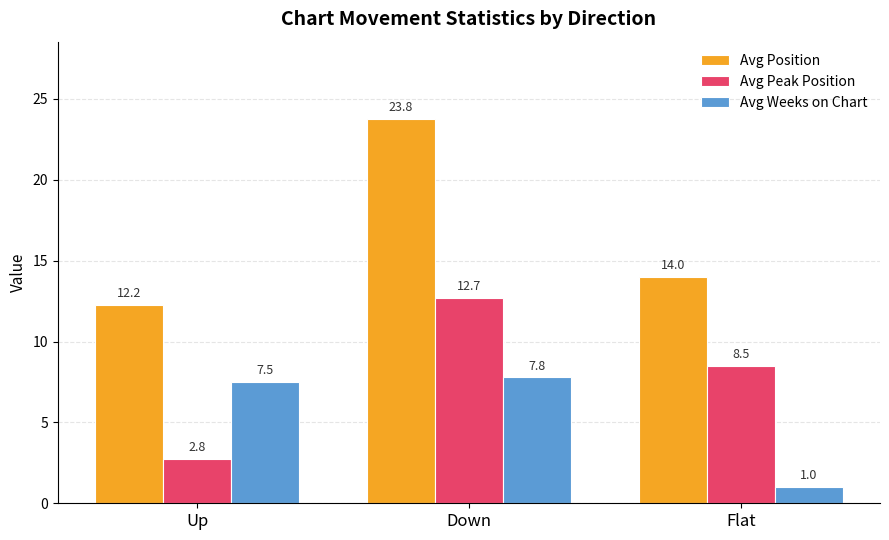

Rank the categories by Avg Weeks on Chart value from lowest to highest.

Flat, Up, Down